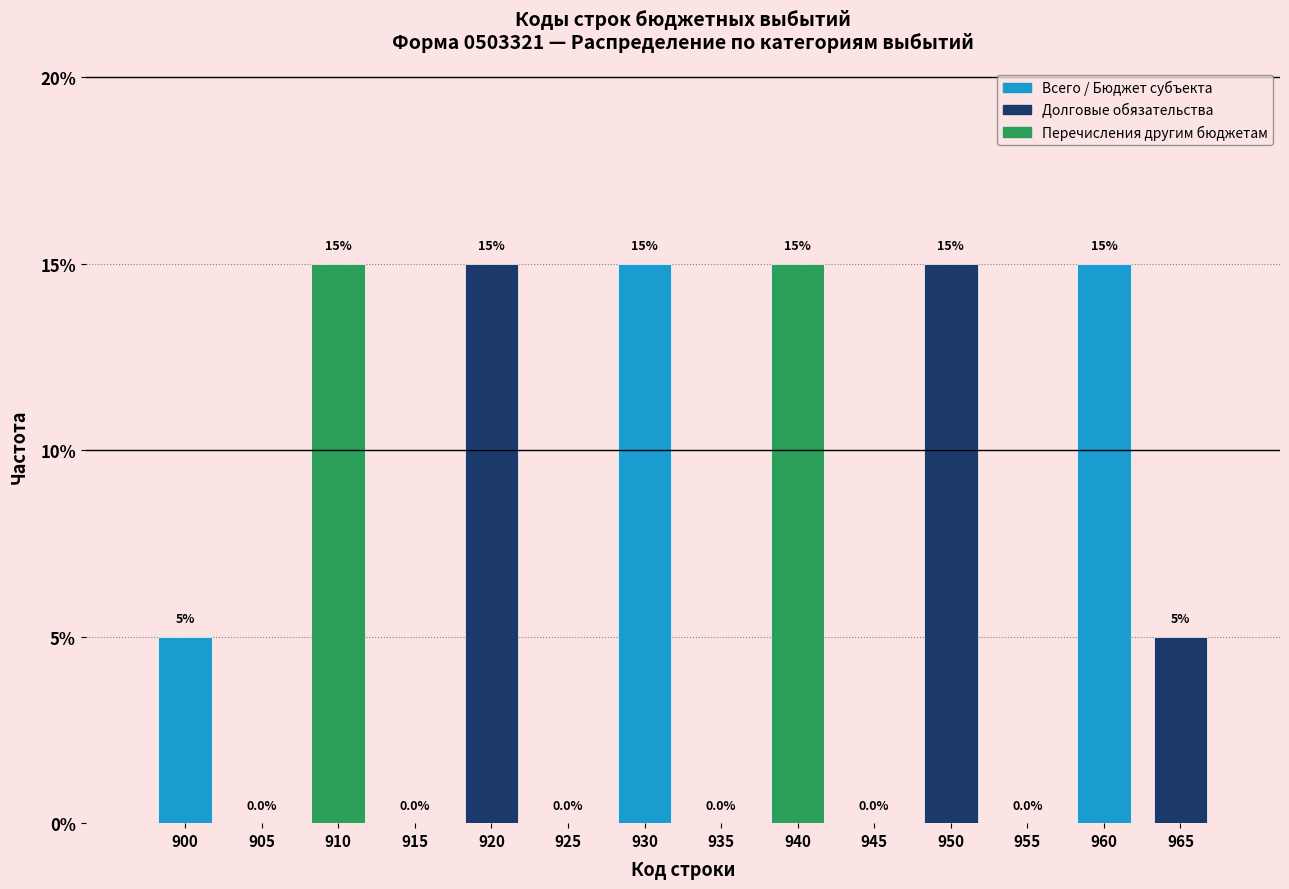

Reading left to right, what are all the values shown in this chart?

900=5	905=0	910=15	915=0	920=15	925=0	930=15	935=0	940=15	945=0	950=15	955=0	960=15	965=5